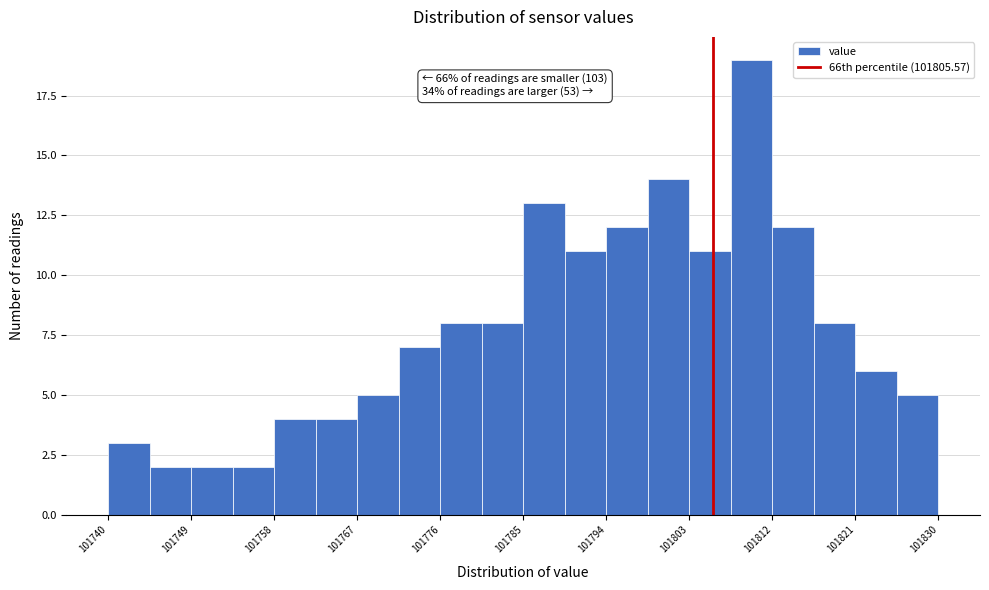

Over which range of the x-axis is the bar tallest?

101807.5 to 101812.0